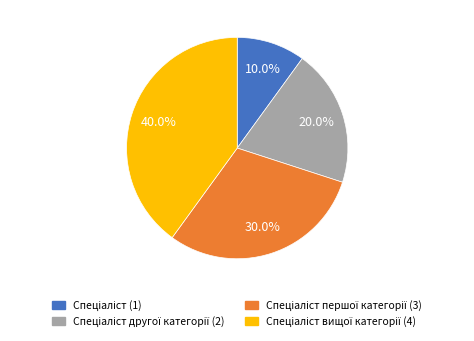

Is there a majority slice in this chart?

No